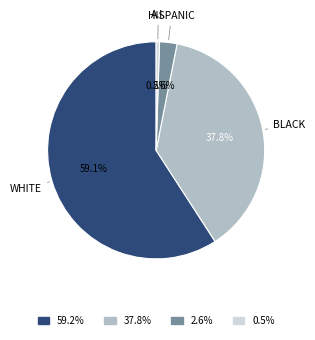

Which category has the biggest portion of the pie?

WHITE